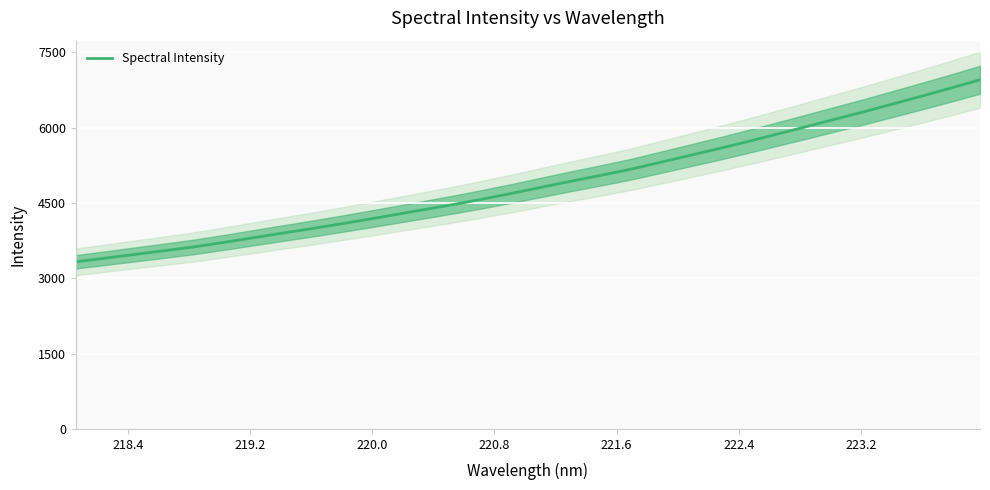

What is the maximum value for Spectral Intensity?

6953.8